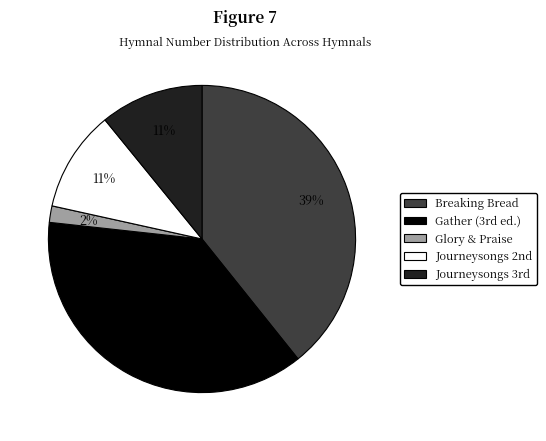

Is there a majority slice in this chart?

No